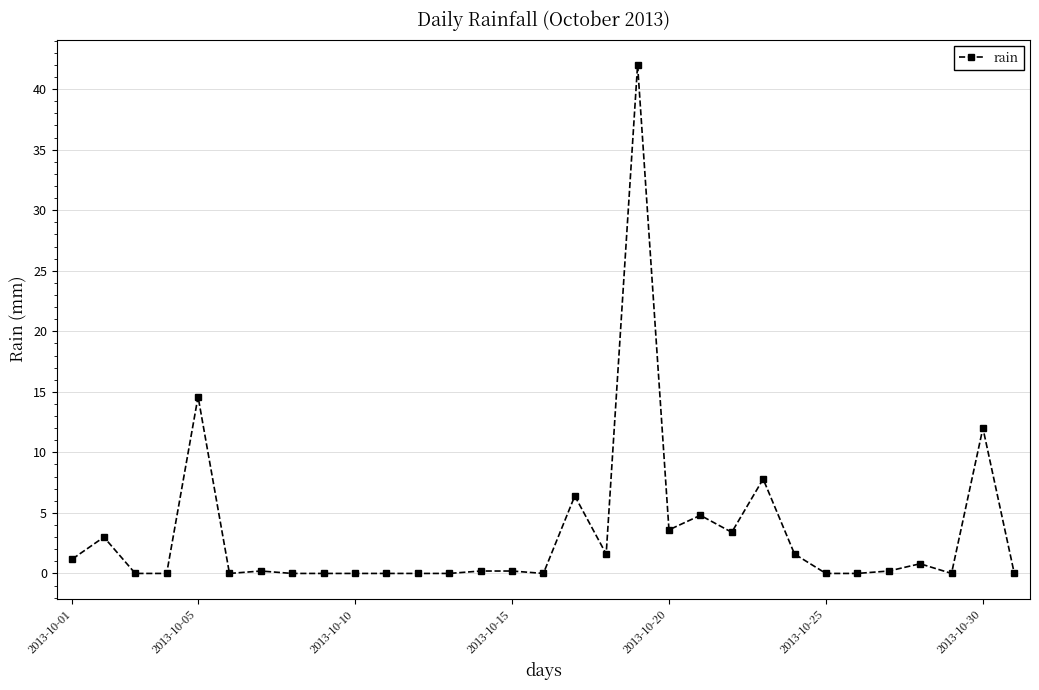

What is the value of the 23rd point from the left?

7.8